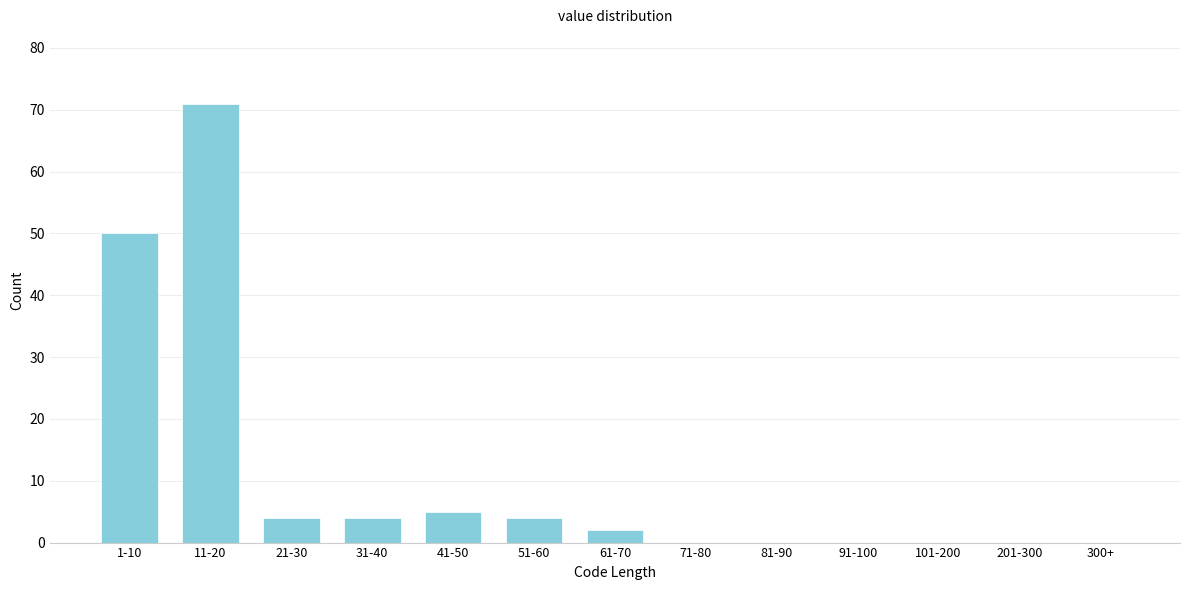

Reading right to left, transcribe all the data shown in this chart.

300+=0	201-300=0	101-200=0	91-100=0	81-90=0	71-80=0	61-70=2	51-60=4	41-50=5	31-40=4	21-30=4	11-20=71	1-10=50